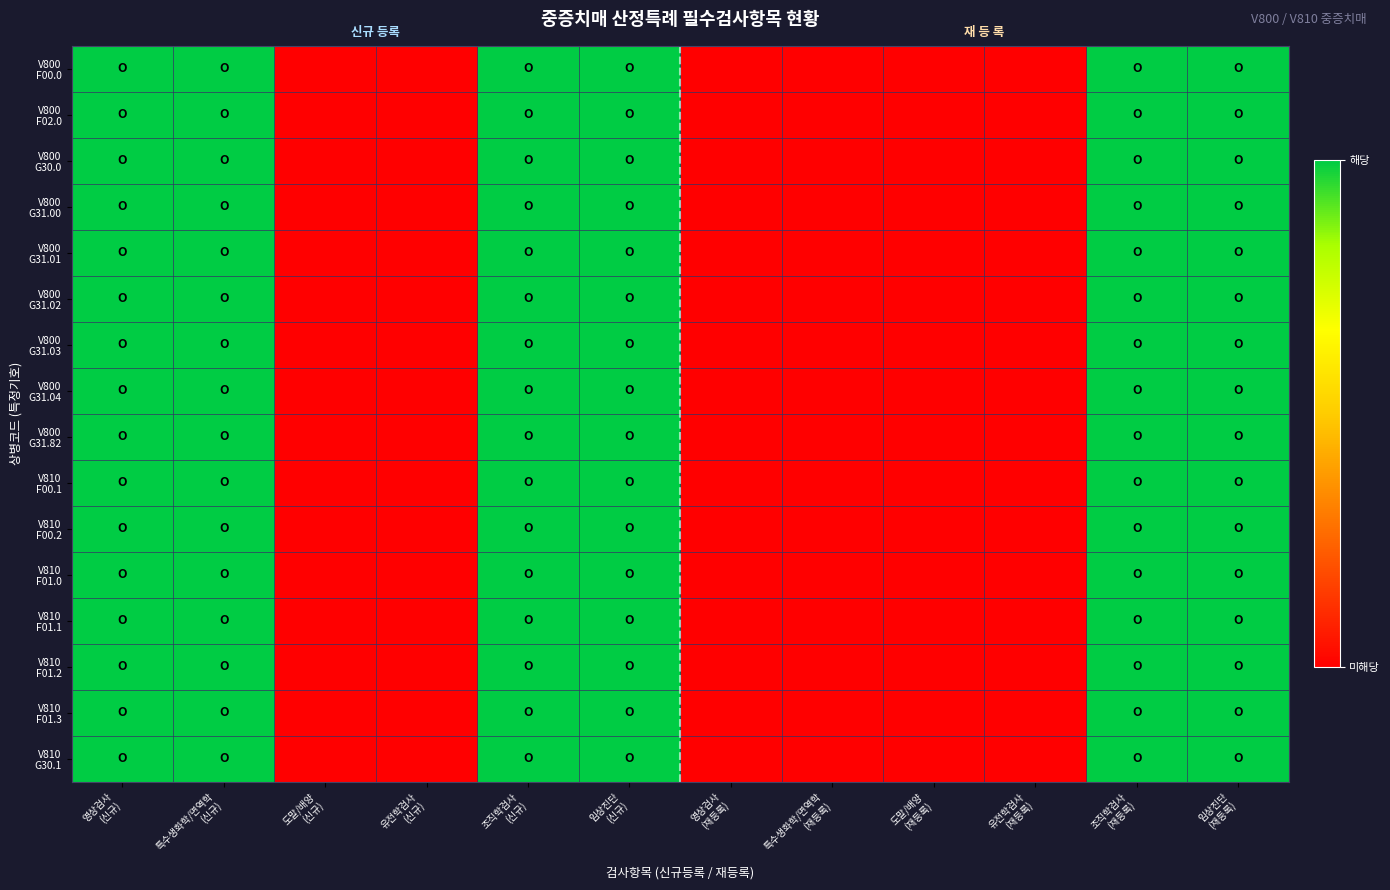

Between 도말/배양
(재등록) and 특수생화학/면역학
(재등록), which is larger?

도말/배양
(재등록)